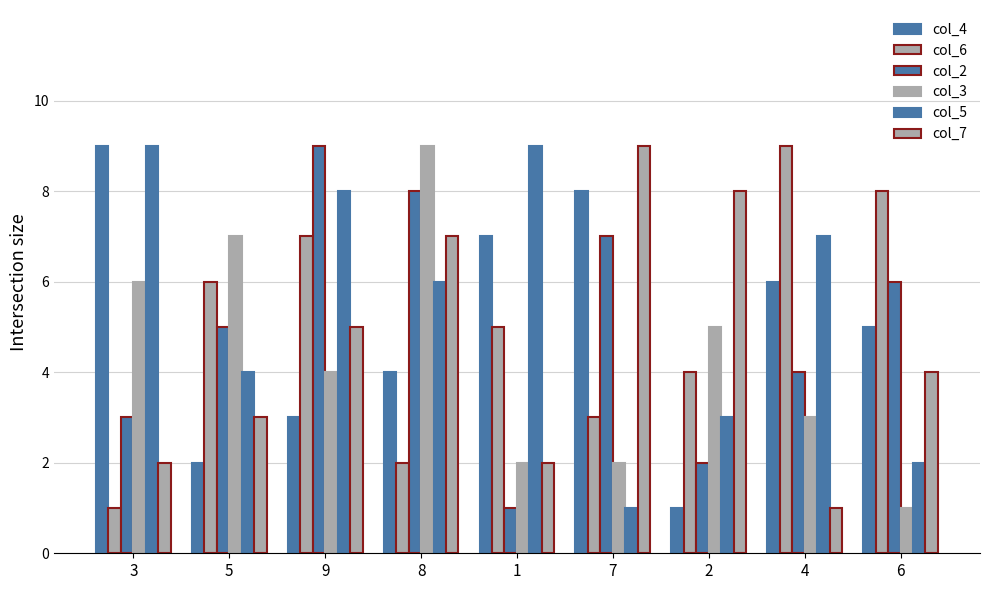

How many bars are there in each group?

6